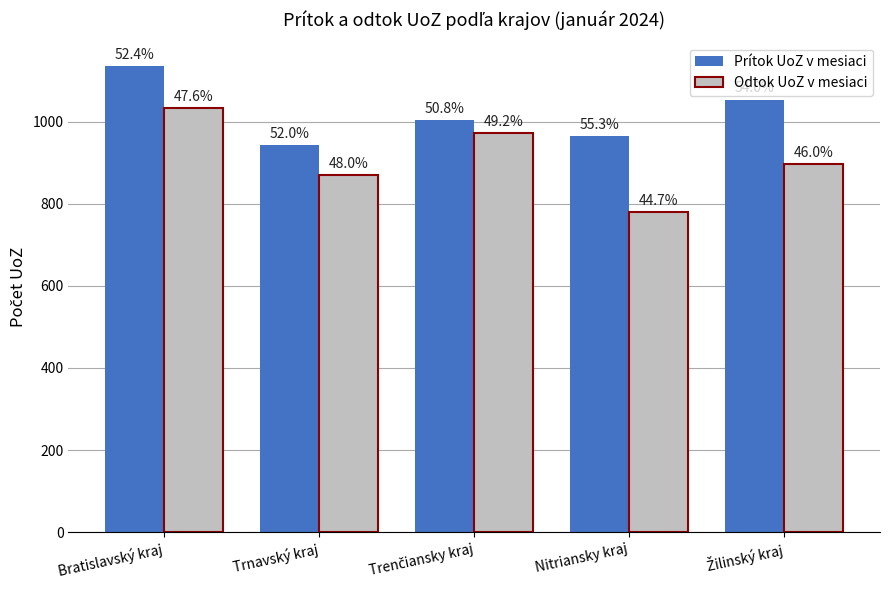

Are the bars horizontal?

No